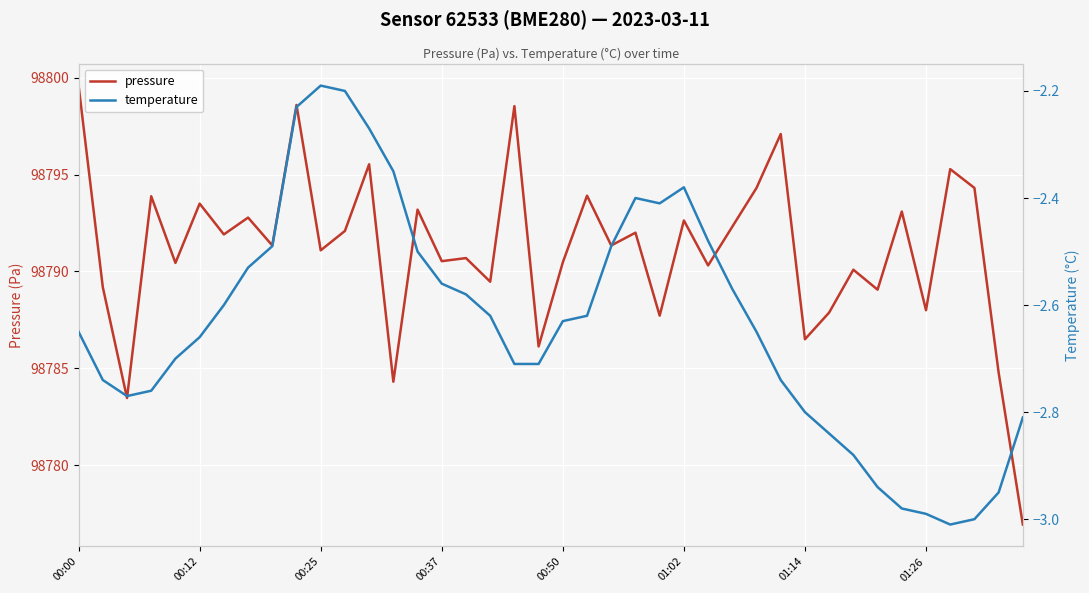

Between 13 and 28, which series saw the biggest shift?

pressure